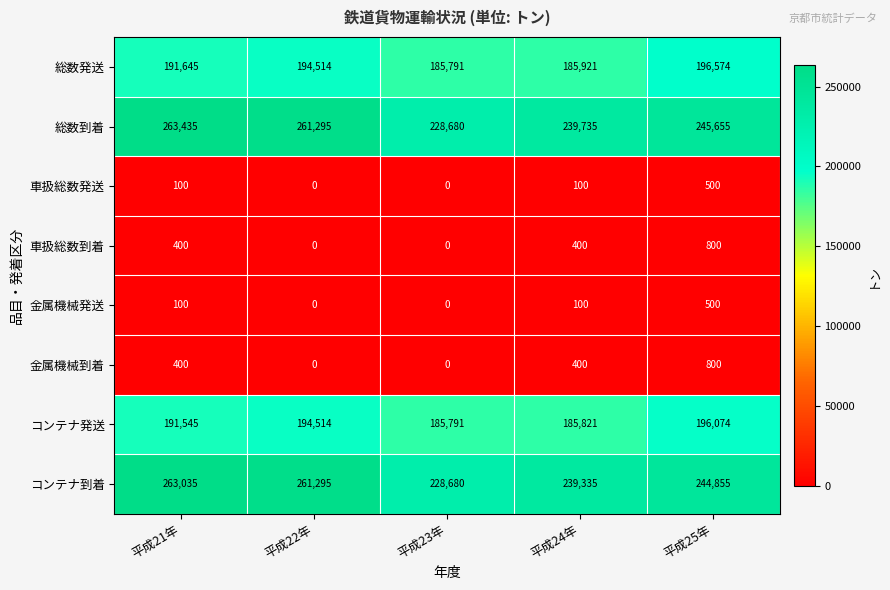

What is the difference between the 総数発送 values at 平成22年 and 平成25年?

2060